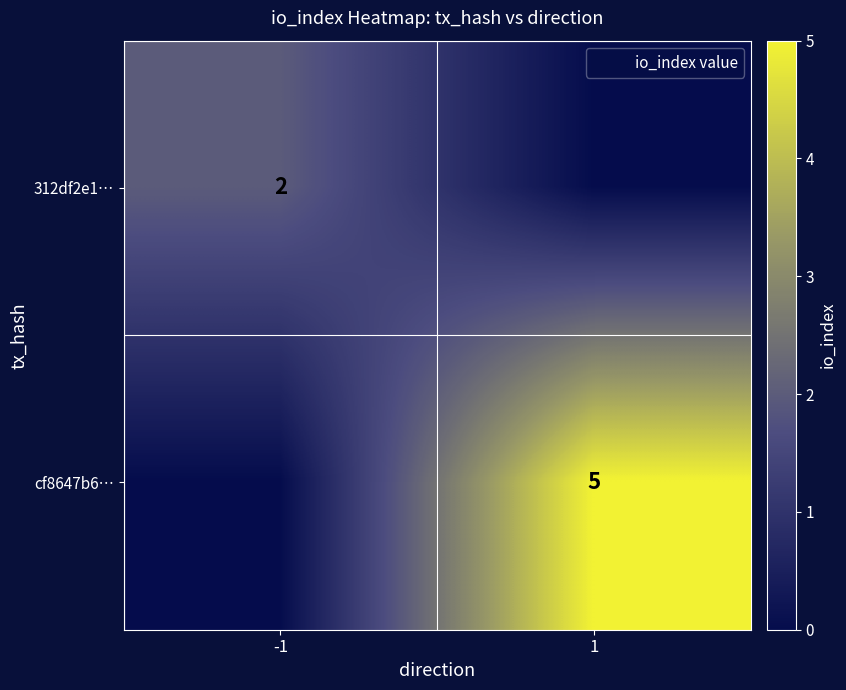

At how many categories does at least one series exceed 1?

2